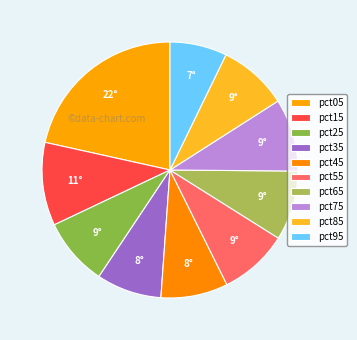

What percentage is the pct95 slice, to the nearest percent?

7%